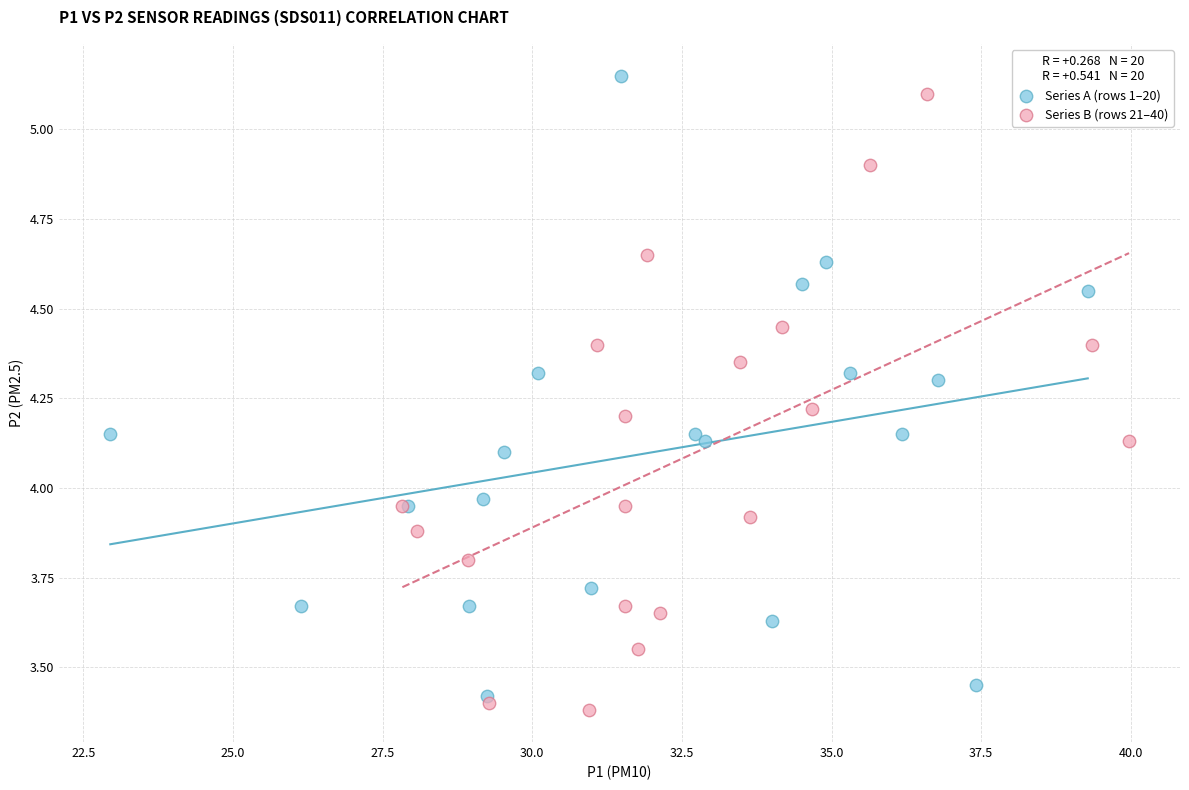

Which series contains the lowest Y value?

Series B (rows 21–40)